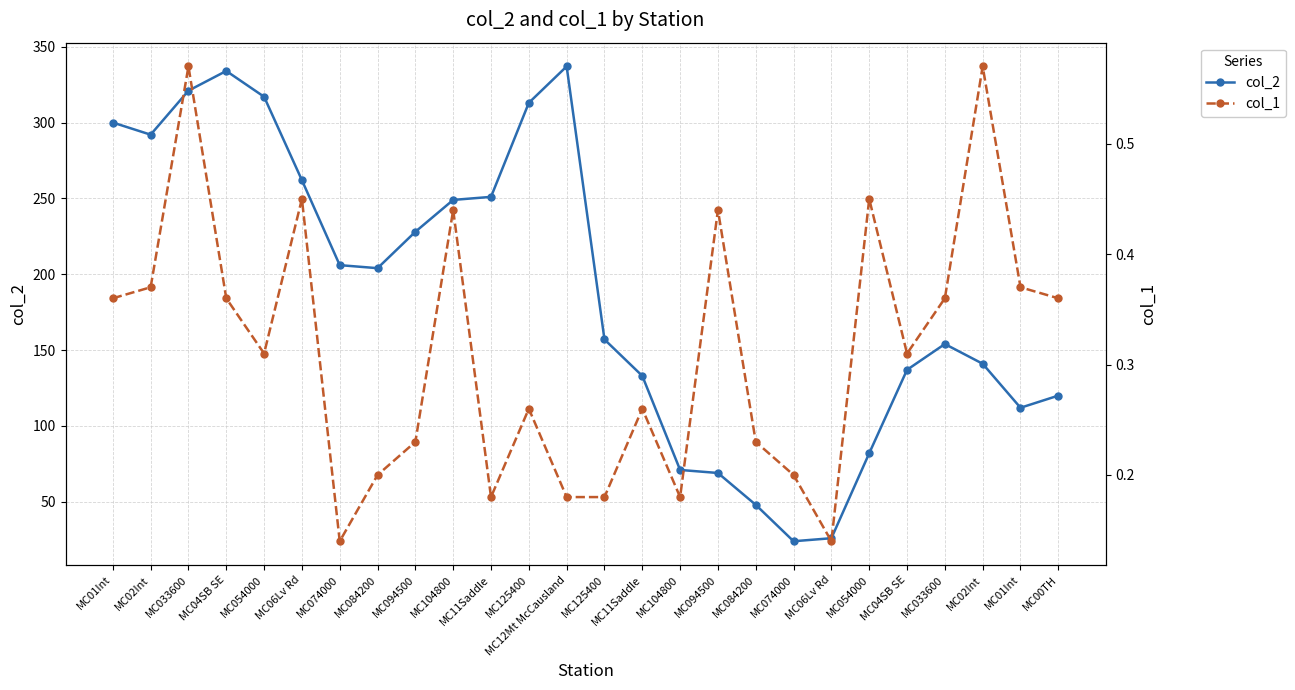

Between MC01Int and MC074000, which is larger?

MC074000